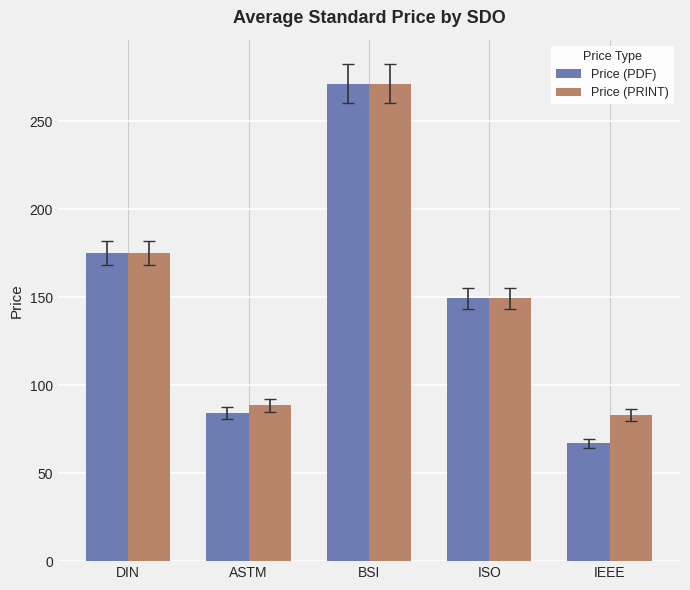

What is the difference between the maximum and minimum values in the Price (PDF) series?

204.4